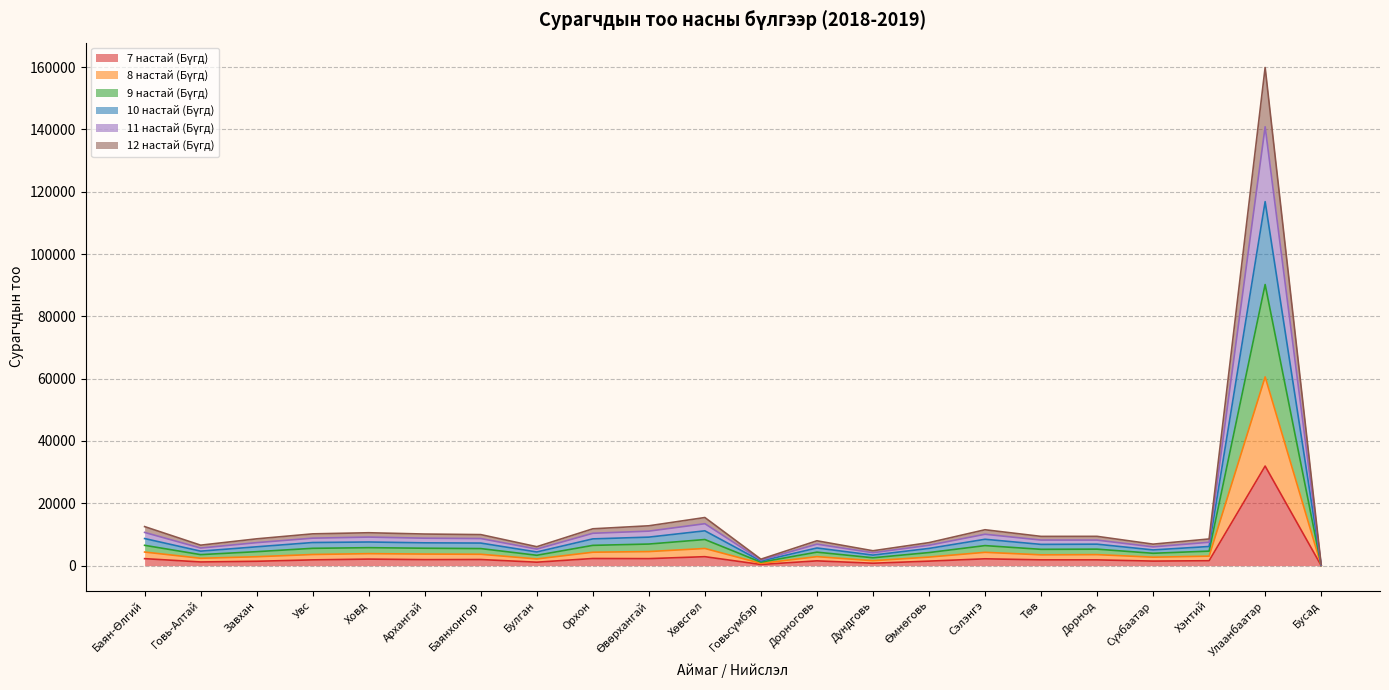

How many interior local valleys does the 8 настай (Бүгд) series have?

6